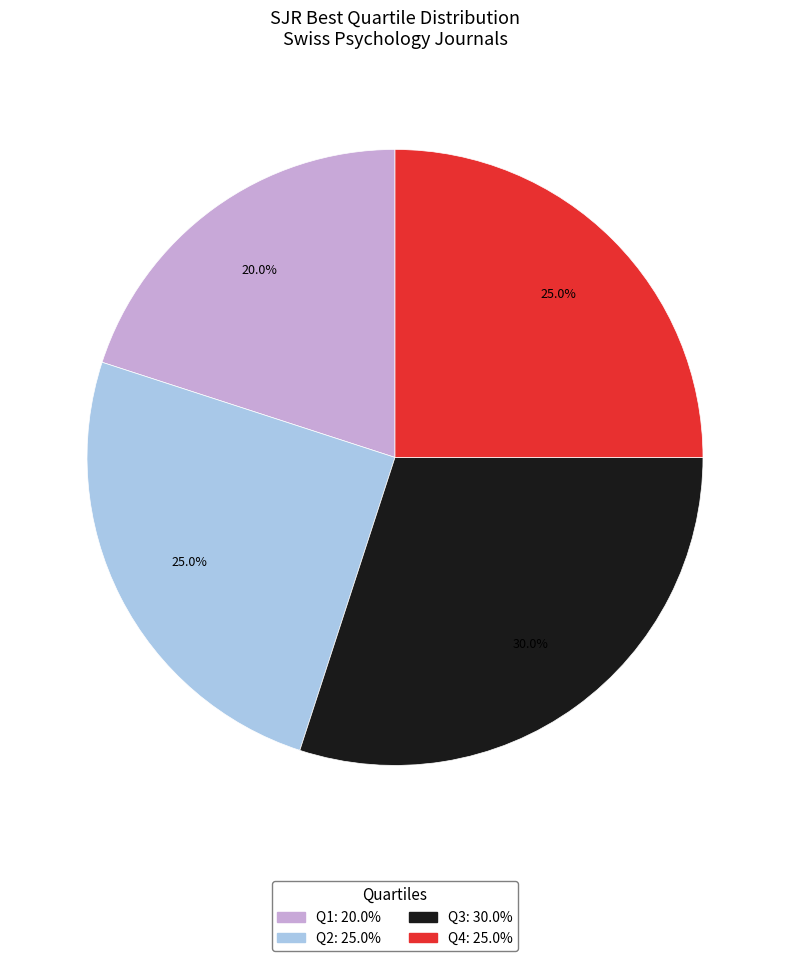

To the nearest percent, what is the difference between the Q3 and Q1 slice percentages?

10%